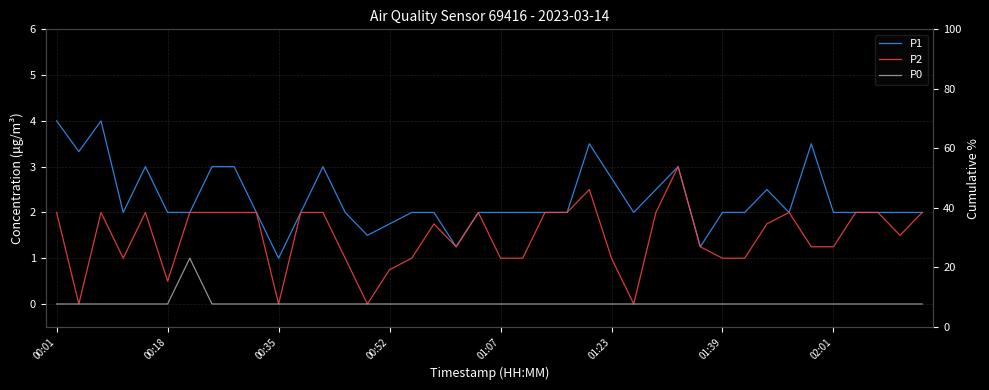

True or false: P0 and P2 intersect in this chart.

False